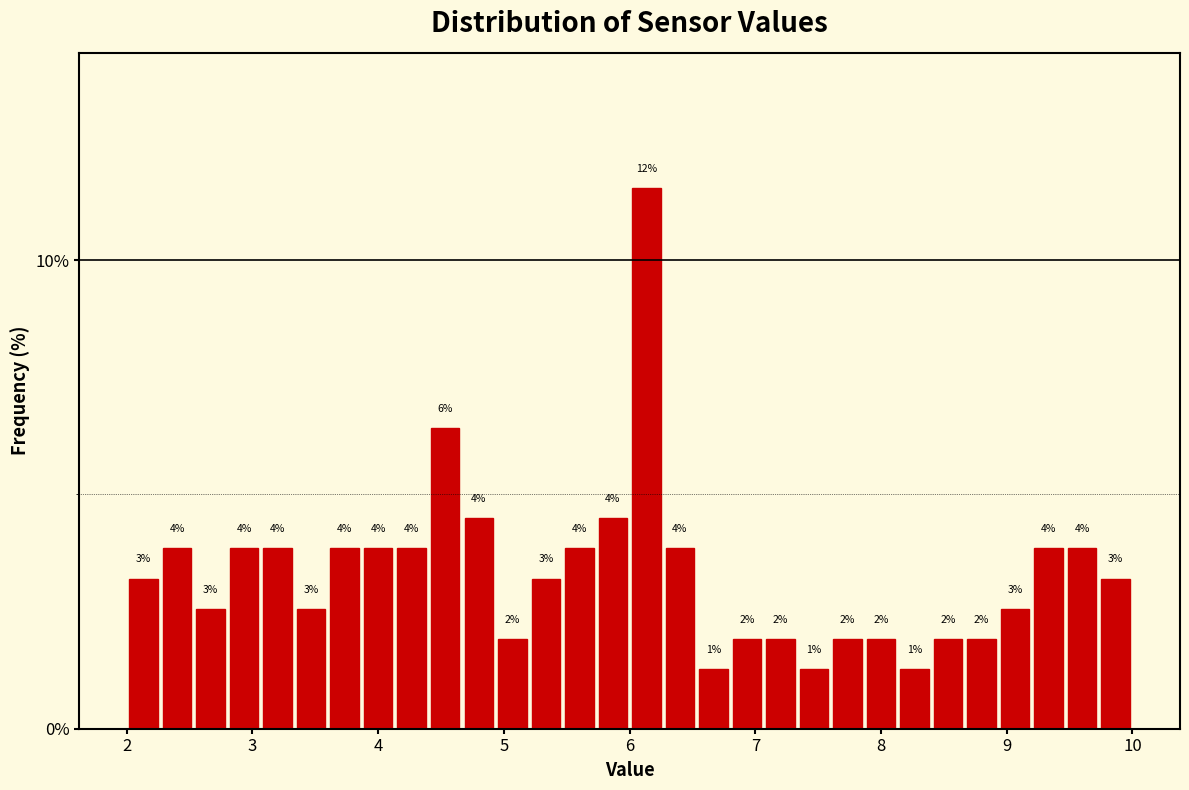

Read against the x-axis, roughly where is the centre of the tallest bar?

6.1